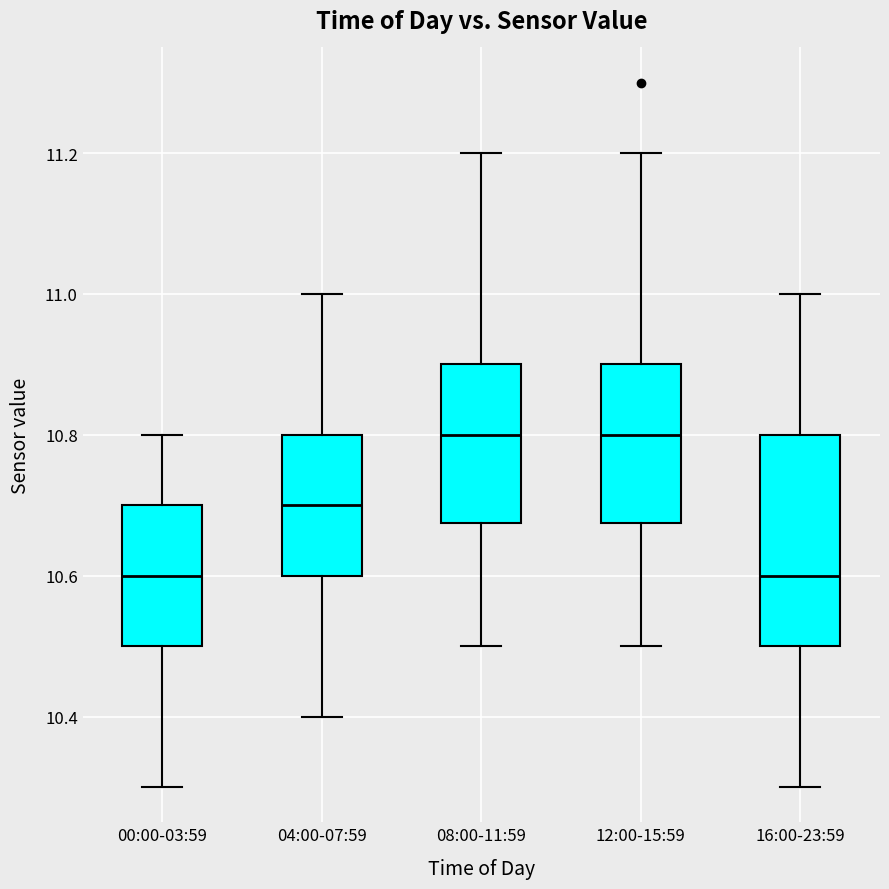

Which box is the tallest, from its lower edge to its upper edge?

16:00-23:59